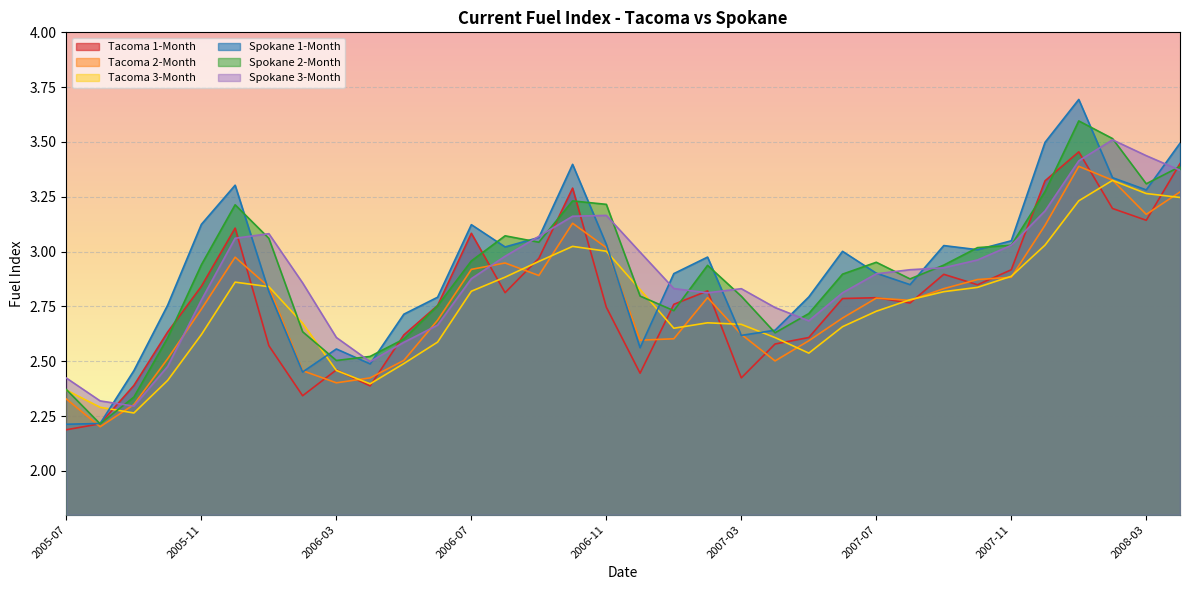

Reading left to right, transcribe all the data shown in this chart.

Tacoma 1-Month: 2005-07=2.2	2005-08=2.2	2005-09=2.4	2005-10=2.6	2005-11=2.8	2005-12=3.1	2006-01=2.6	2006-02=2.3	2006-03=2.5	2006-04=2.4	2006-05=2.6	2006-06=2.8	2006-07=3.1	2006-08=2.8	2006-09=3.0	2006-10=3.3	2006-11=2.7	2006-12=2.4	2007-01=2.8	2007-02=2.8	2007-03=2.4	2007-04=2.6	2007-05=2.6	2007-06=2.8	2007-07=2.8	2007-08=2.8	2007-09=2.9	2007-10=2.8	2007-11=2.9	2007-12=3.3	2008-01=3.5	2008-02=3.2	2008-03=3.1	2008-04=3.4
Tacoma 2-Month: 2005-07=2.3	2005-08=2.2	2005-09=2.3	2005-10=2.5	2005-11=2.7	2005-12=3.0	2006-01=2.8	2006-02=2.5	2006-03=2.4	2006-04=2.4	2006-05=2.5	2006-06=2.7	2006-07=2.9	2006-08=2.9	2006-09=2.9	2006-10=3.1	2006-11=3.0	2006-12=2.6	2007-01=2.6	2007-02=2.8	2007-03=2.6	2007-04=2.5	2007-05=2.6	2007-06=2.7	2007-07=2.8	2007-08=2.8	2007-09=2.8	2007-10=2.9	2007-11=2.9	2007-12=3.1	2008-01=3.4	2008-02=3.3	2008-03=3.2	2008-04=3.3
Tacoma 3-Month: 2005-07=2.4	2005-08=2.3	2005-09=2.3	2005-10=2.4	2005-11=2.6	2005-12=2.9	2006-01=2.8	2006-02=2.7	2006-03=2.5	2006-04=2.4	2006-05=2.5	2006-06=2.6	2006-07=2.8	2006-08=2.9	2006-09=3.0	2006-10=3.0	2006-11=3.0	2006-12=2.8	2007-01=2.7	2007-02=2.7	2007-03=2.7	2007-04=2.6	2007-05=2.5	2007-06=2.7	2007-07=2.7	2007-08=2.8	2007-09=2.8	2007-10=2.8	2007-11=2.9	2007-12=3.0	2008-01=3.2	2008-02=3.3	2008-03=3.3	2008-04=3.2
Spokane 1-Month: 2005-07=2.2	2005-08=2.2	2005-09=2.5	2005-10=2.8	2005-11=3.1	2005-12=3.3	2006-01=2.8	2006-02=2.5	2006-03=2.6	2006-04=2.5	2006-05=2.7	2006-06=2.8	2006-07=3.1	2006-08=3.0	2006-09=3.1	2006-10=3.4	2006-11=3.0	2006-12=2.6	2007-01=2.9	2007-02=3.0	2007-03=2.6	2007-04=2.6	2007-05=2.8	2007-06=3.0	2007-07=2.9	2007-08=2.8	2007-09=3.0	2007-10=3.0	2007-11=3.0	2007-12=3.5	2008-01=3.7	2008-02=3.3	2008-03=3.3	2008-04=3.5
Spokane 2-Month: 2005-07=2.4	2005-08=2.2	2005-09=2.3	2005-10=2.6	2005-11=2.9	2005-12=3.2	2006-01=3.1	2006-02=2.6	2006-03=2.5	2006-04=2.5	2006-05=2.6	2006-06=2.8	2006-07=3.0	2006-08=3.1	2006-09=3.0	2006-10=3.2	2006-11=3.2	2006-12=2.8	2007-01=2.7	2007-02=2.9	2007-03=2.8	2007-04=2.6	2007-05=2.7	2007-06=2.9	2007-07=3.0	2007-08=2.9	2007-09=2.9	2007-10=3.0	2007-11=3.0	2007-12=3.3	2008-01=3.6	2008-02=3.5	2008-03=3.3	2008-04=3.4
Spokane 3-Month: 2005-07=2.4	2005-08=2.3	2005-09=2.3	2005-10=2.5	2005-11=2.8	2005-12=3.1	2006-01=3.1	2006-02=2.9	2006-03=2.6	2006-04=2.5	2006-05=2.6	2006-06=2.7	2006-07=2.9	2006-08=3.0	2006-09=3.1	2006-10=3.2	2006-11=3.2	2006-12=3.0	2007-01=2.8	2007-02=2.8	2007-03=2.8	2007-04=2.7	2007-05=2.7	2007-06=2.8	2007-07=2.9	2007-08=2.9	2007-09=2.9	2007-10=3.0	2007-11=3.0	2007-12=3.2	2008-01=3.4	2008-02=3.5	2008-03=3.4	2008-04=3.4